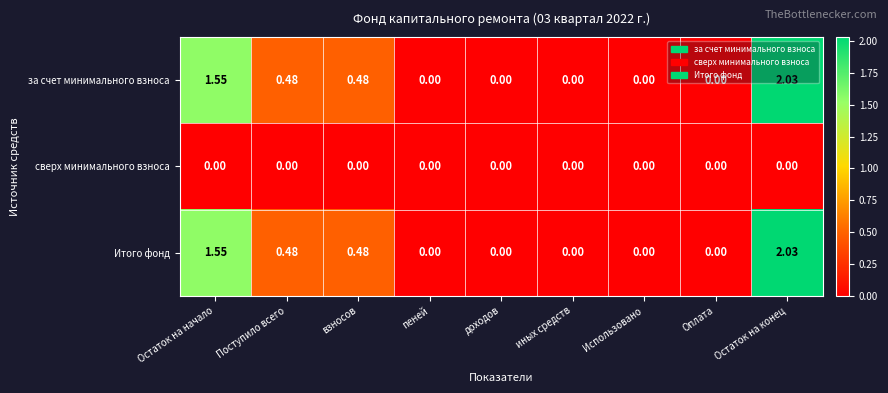

At which category is the sum across all series the highest?

Остаток на конец